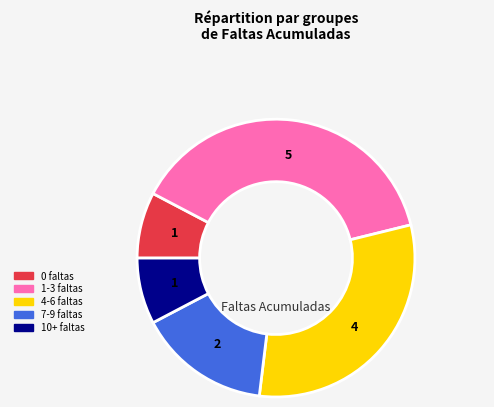

Is there any slice that represents more than half of the pie?

No